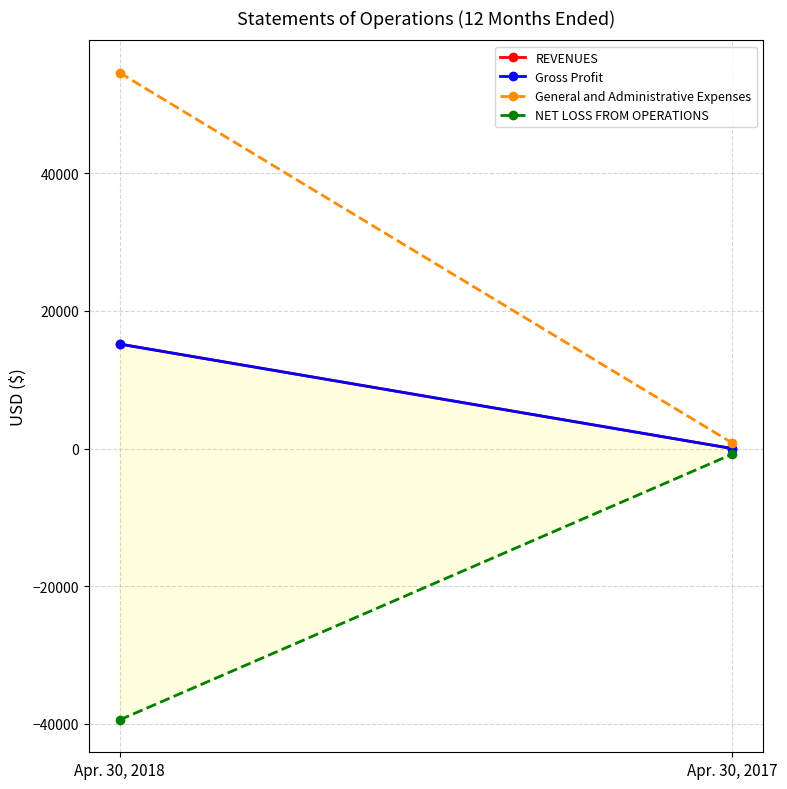

Reading left to right, list all the values displayed in this chart.

REVENUES: 15200	0
Gross Profit: 15189	0
General and Administrative Expenses: 54645	814
NET LOSS FROM OPERATIONS: -39456	-814